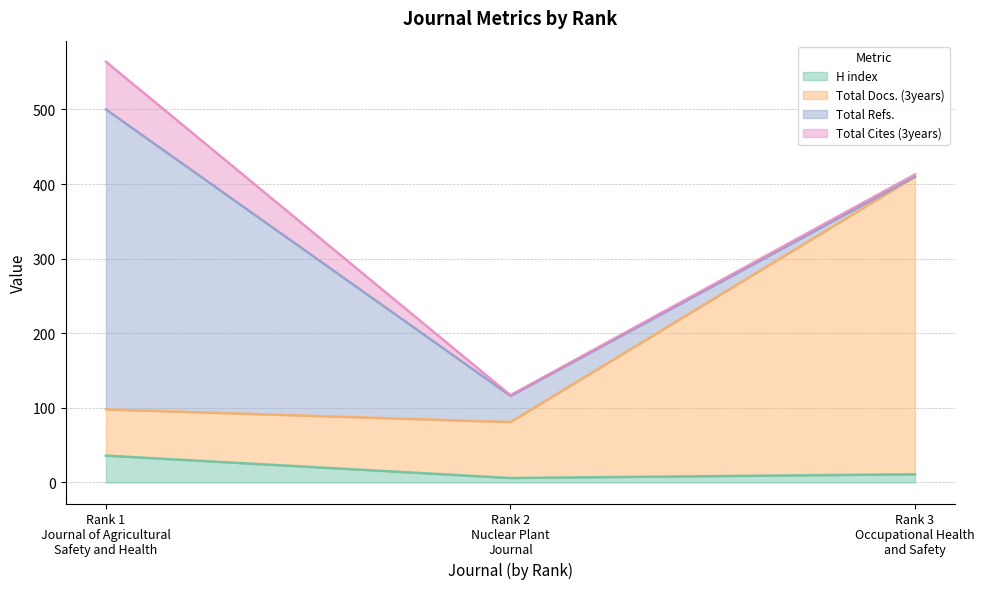

True or false: H index has a value of 63 at Rank 1
Journal of Agricultural
Safety and Health.

False